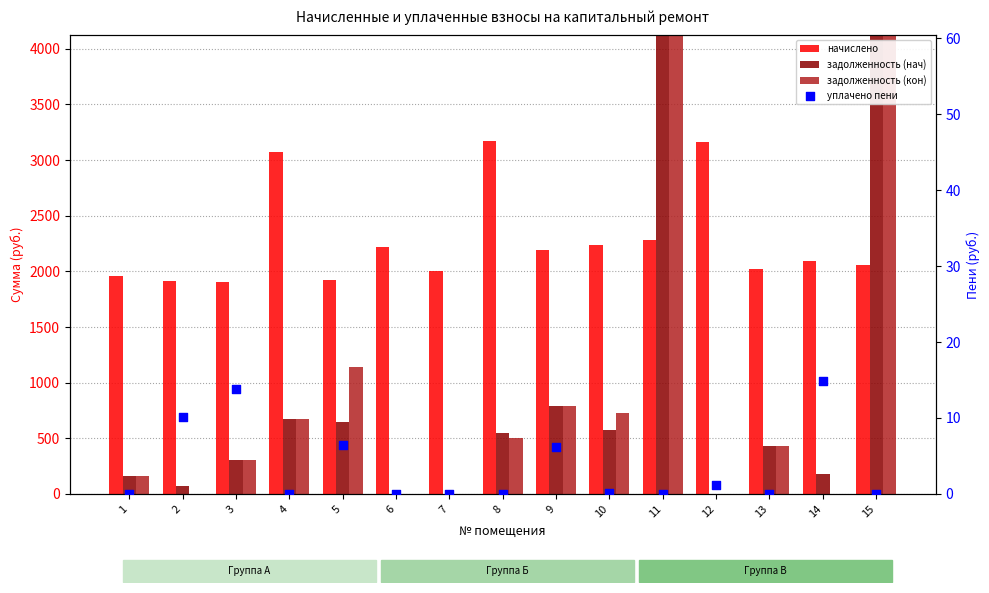

Which series has the widest spread of Y values?

задолженность (кон)